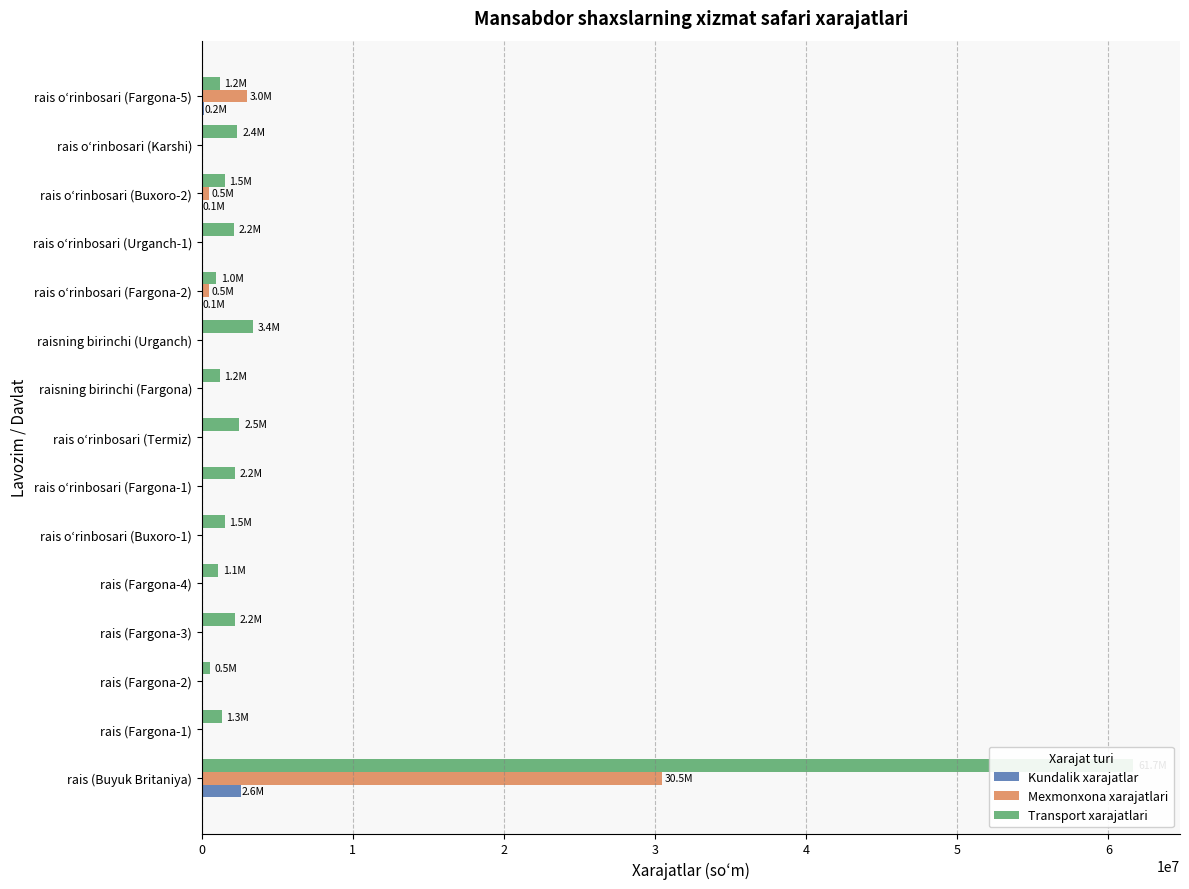

What is the highest value of the Kundalik xarajatlar series?

2594386.5